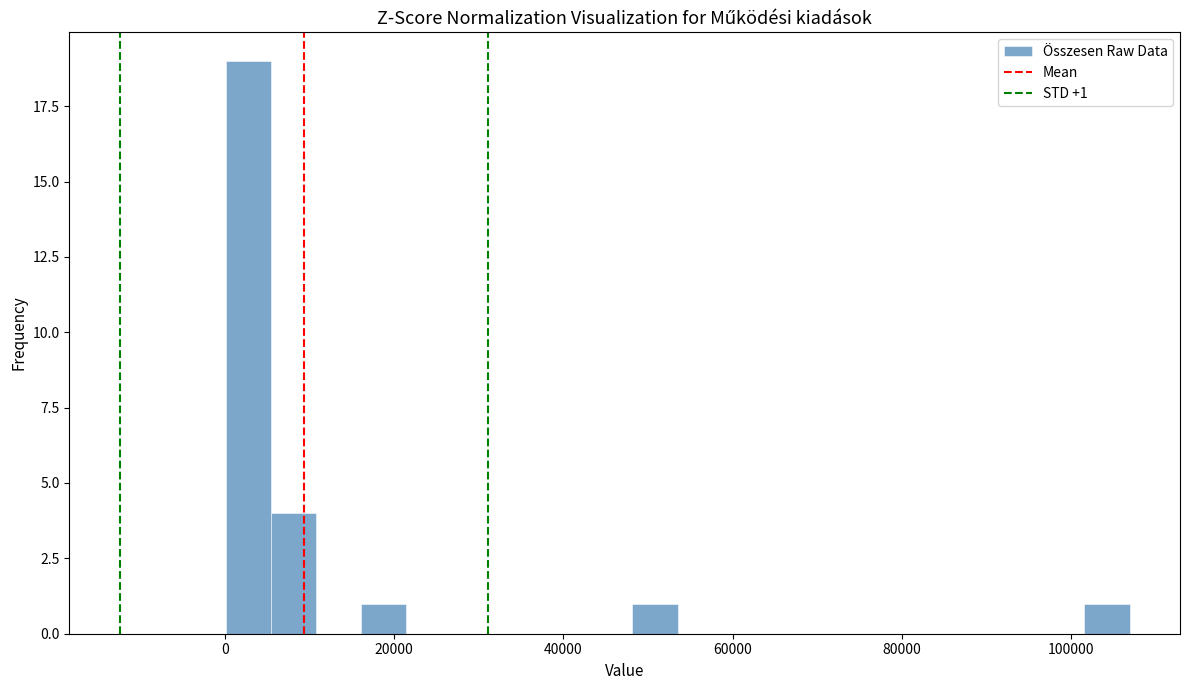

Read against the x-axis, roughly where is the centre of the tallest bar?

2000